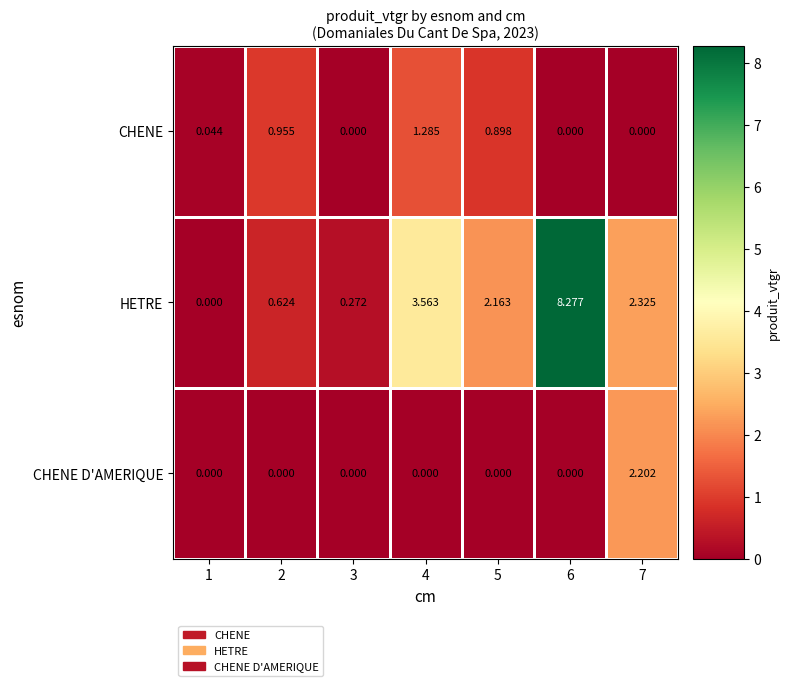

List the series in order of their peak value, highest first.

HETRE, CHENE D'AMERIQUE, CHENE